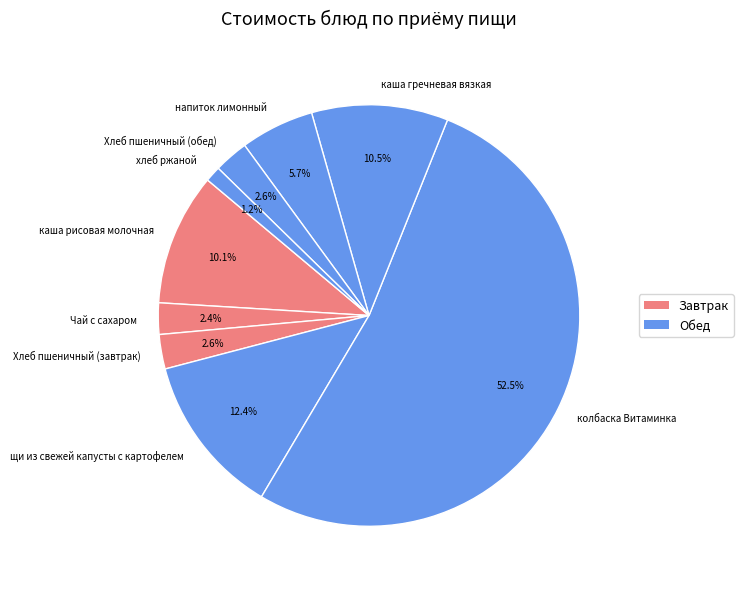

Do каша гречневая вязкая and хлеб ржаной together represent more than half of the pie?

No